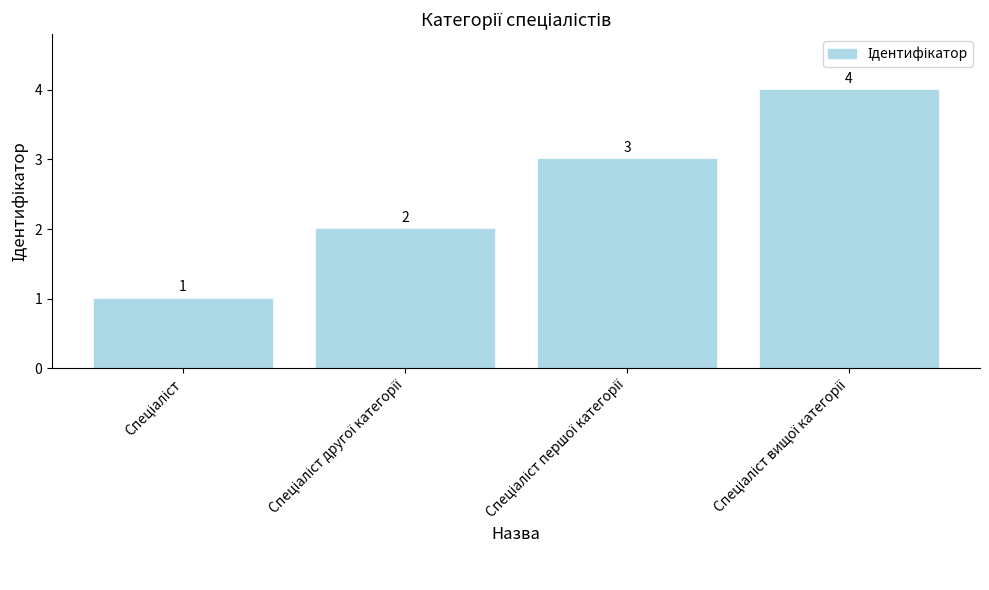

How many values are between 2 and 4?

3